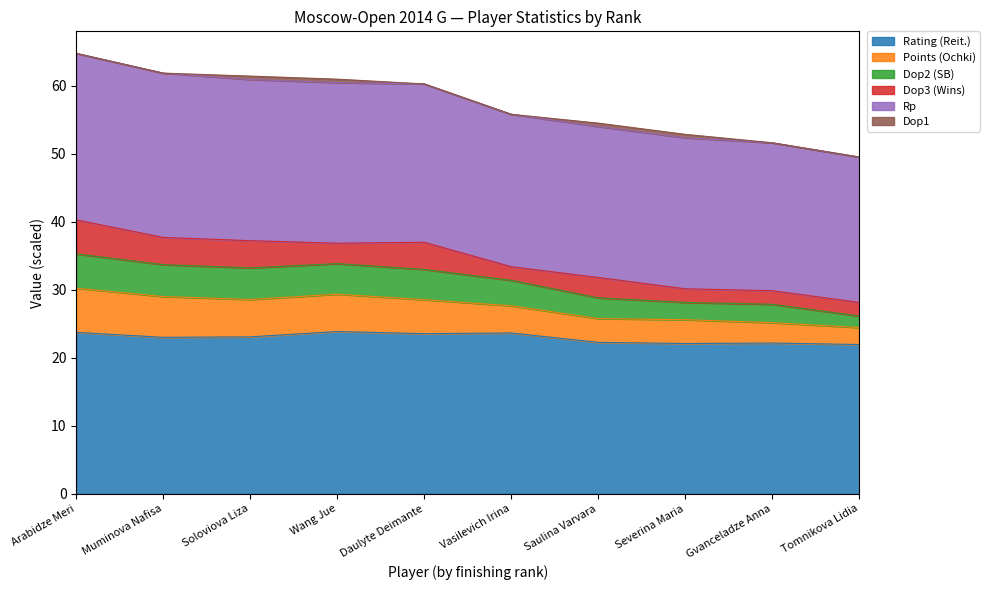

What is the greatest value displayed?

64.8